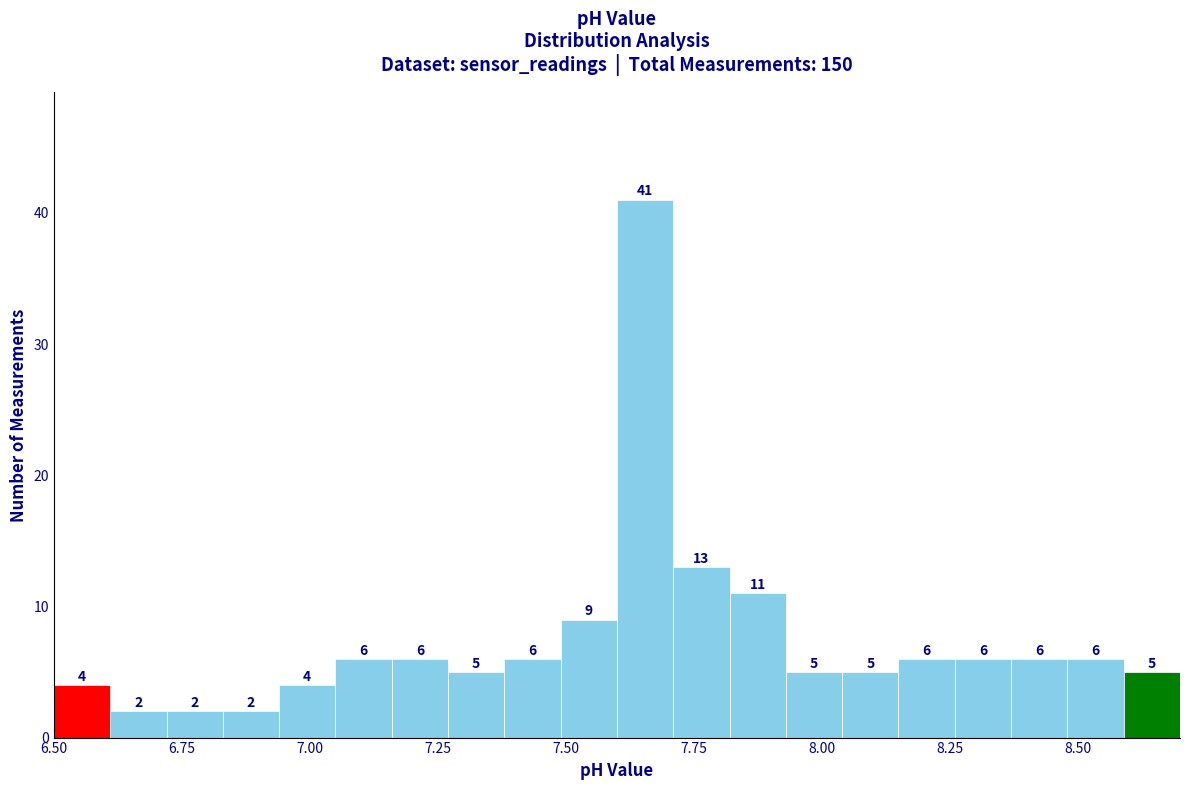

Read against the x-axis, roughly where is the centre of the tallest bar?

7.65